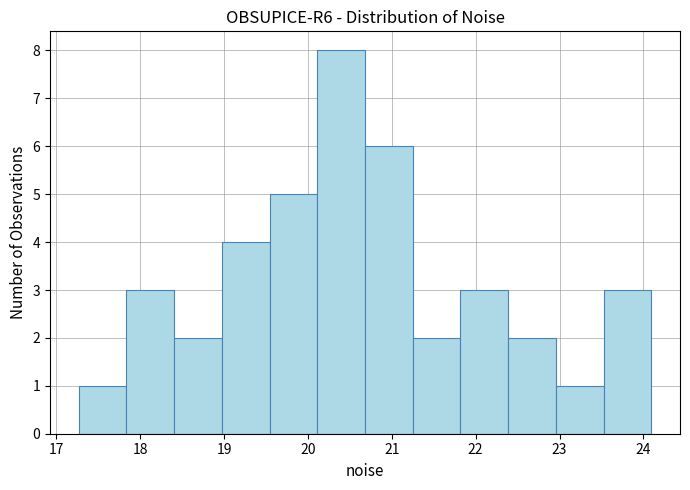

Over which range of the x-axis is the bar tallest?

20.1 to 20.7